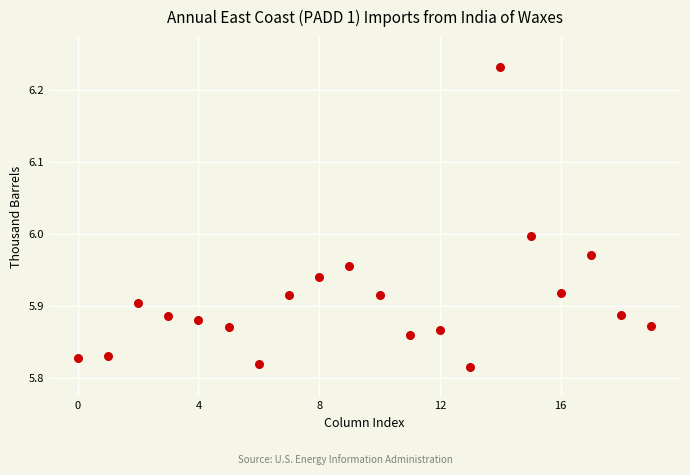

What is the range of Y values (max minus min)?

0.4